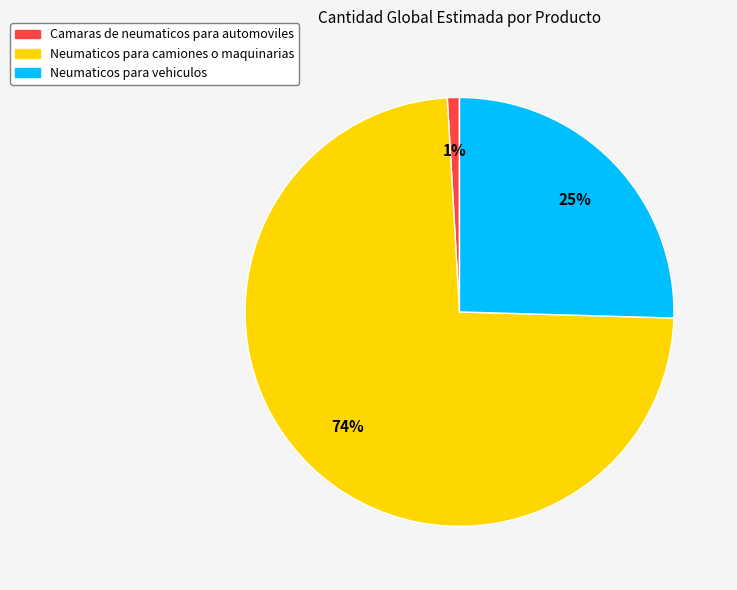

Which slice is the smallest?

Camaras de neumaticos para automoviles